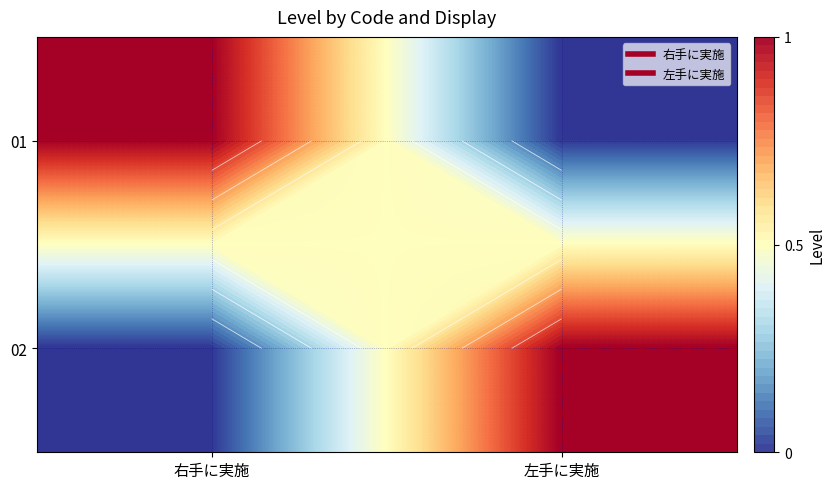

What is the total value across all series at 左手に実施?

1